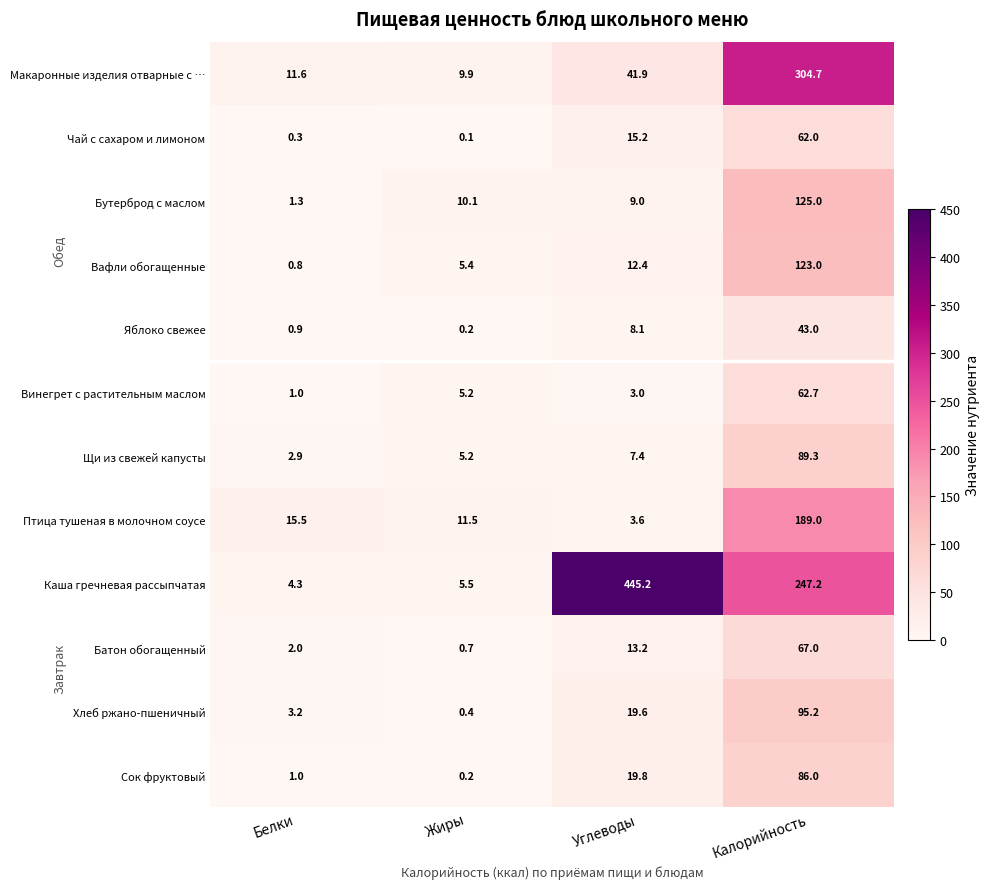

At which category is the sum across all series the highest?

Калорийность